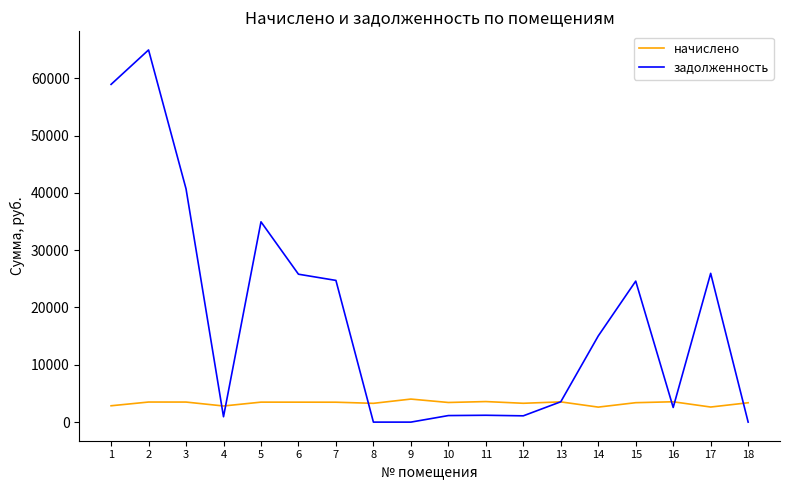

True or false: начислено has more than 0 interior local peaks.

True